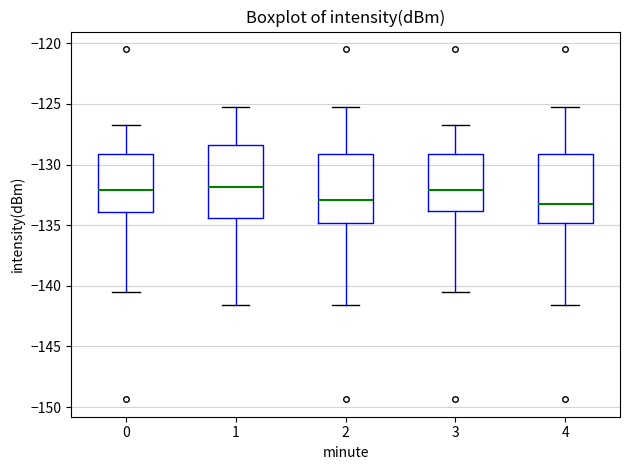

Reading left to right, read every box against the y-axis: the position of its median line, the range the box covers, and the ends of its whiskers. The values are not printed on the chart, so give them approximately, as read against the axis.

0: median -132.0, box -134.0 to -129.0, whiskers -140.5 to -126.5
1: median -132.0, box -134.5 to -128.5, whiskers -141.5 to -125.0
2: median -133.0, box -135.0 to -129.0, whiskers -141.5 to -125.0
3: median -132.0, box -134.0 to -129.0, whiskers -140.5 to -126.5
4: median -133.5, box -135.0 to -129.0, whiskers -141.5 to -125.0